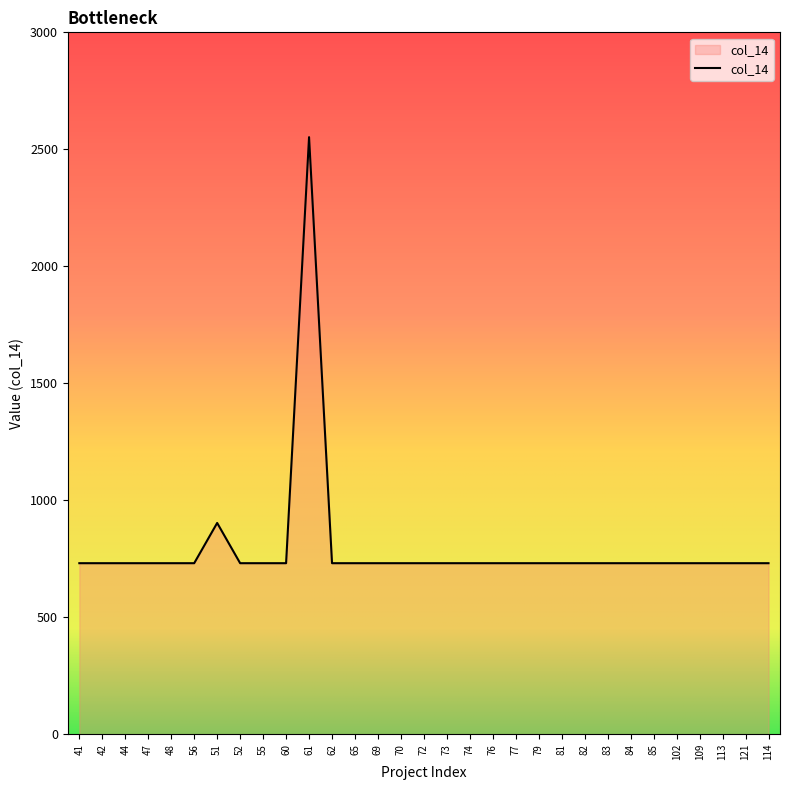

Does the chart have visible grid lines?

No